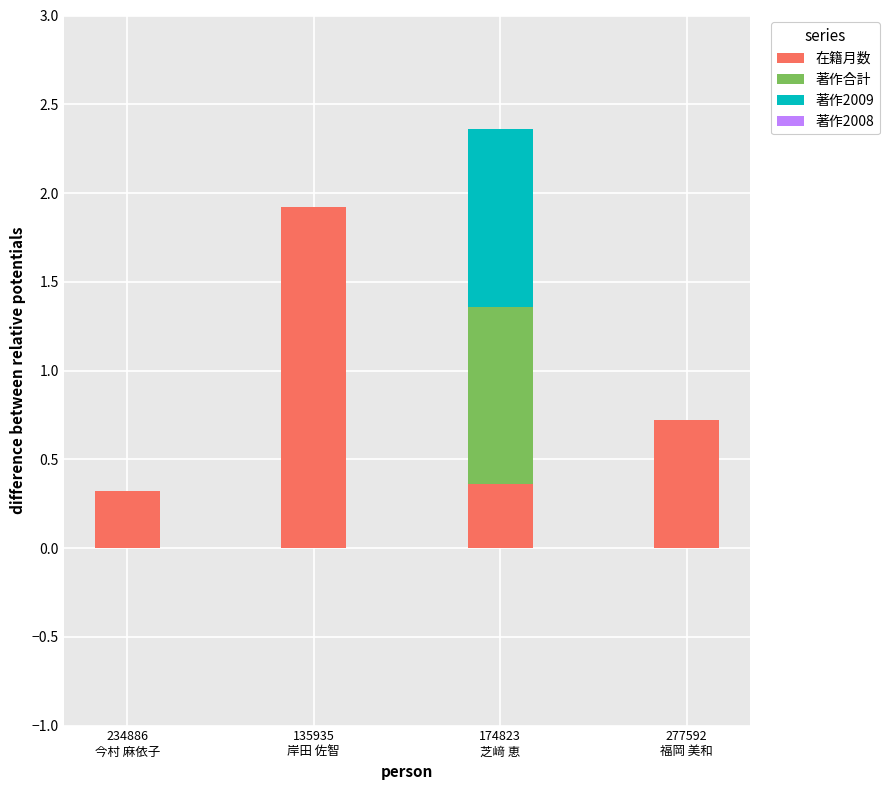

What is the highest value of the 在籍月数 series?

1.9